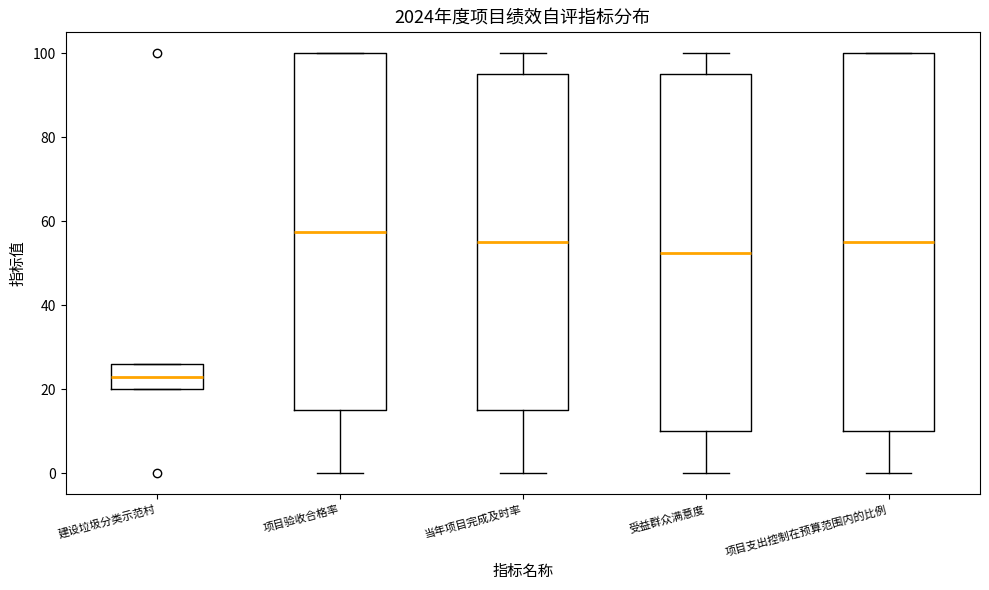

Comparing the boxes themselves (not the whiskers), which one is the tallest?

项目支出控制在预算范围内的比例